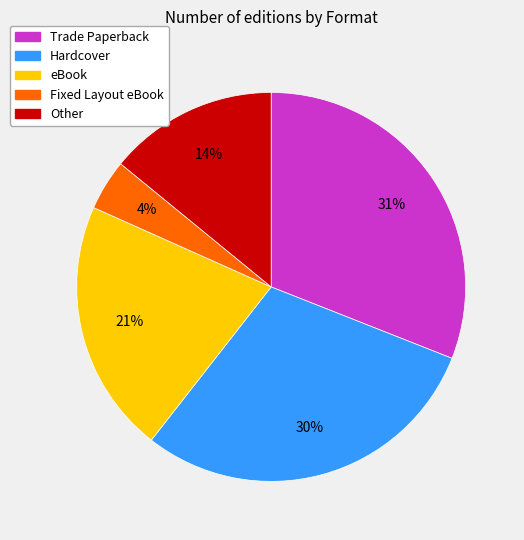

Is there any slice that represents more than half of the pie?

No